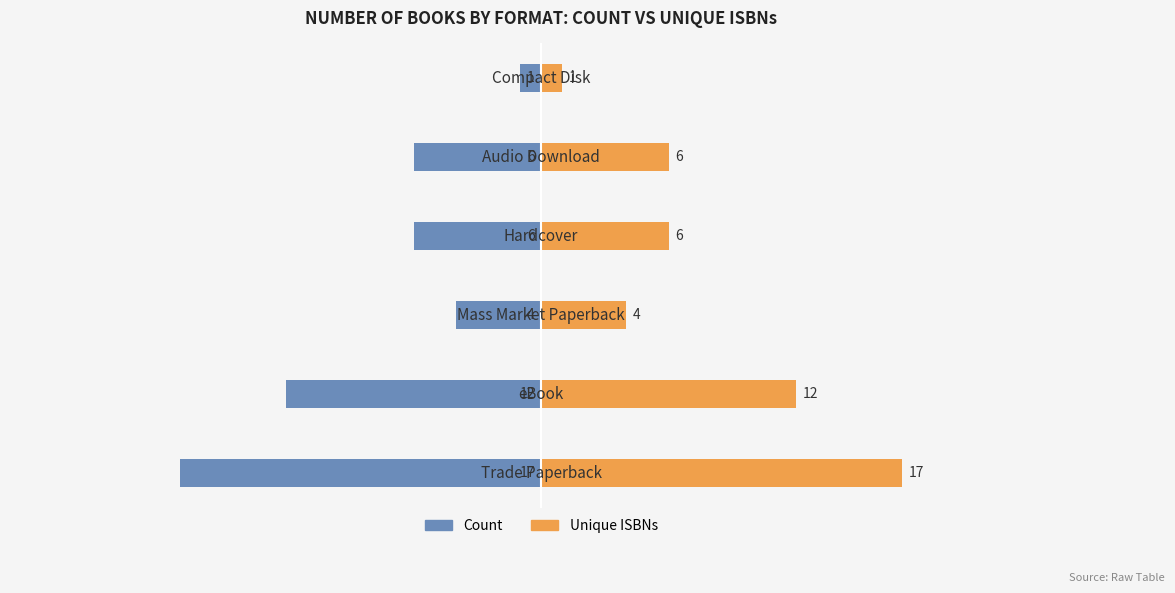

What are all the series names shown in the legend?

Count, Unique ISBNs